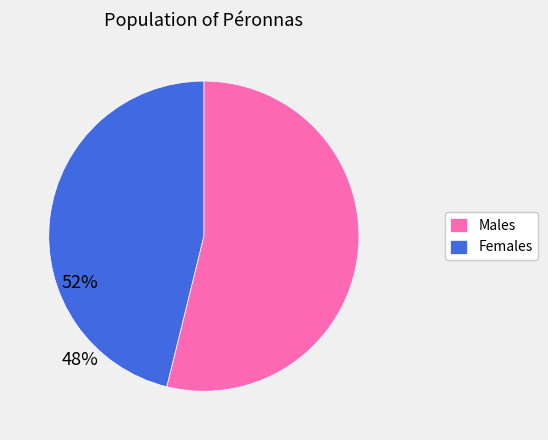

Is the sum of Males and Females greater than half?

Yes